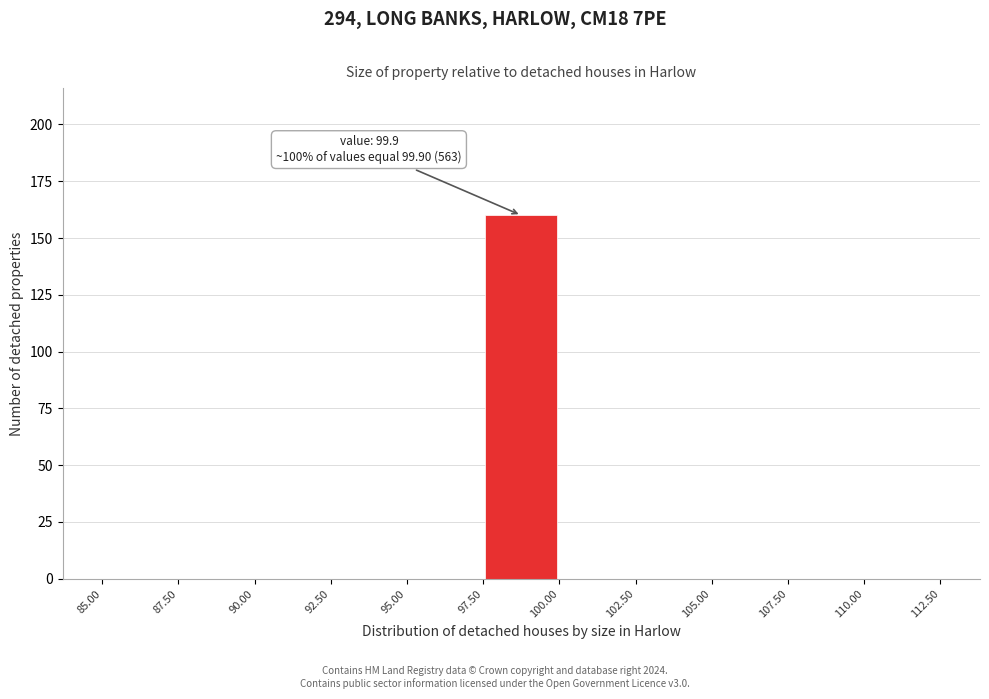

Which range on the x-axis has the tallest bar?

97.50 to 100.00